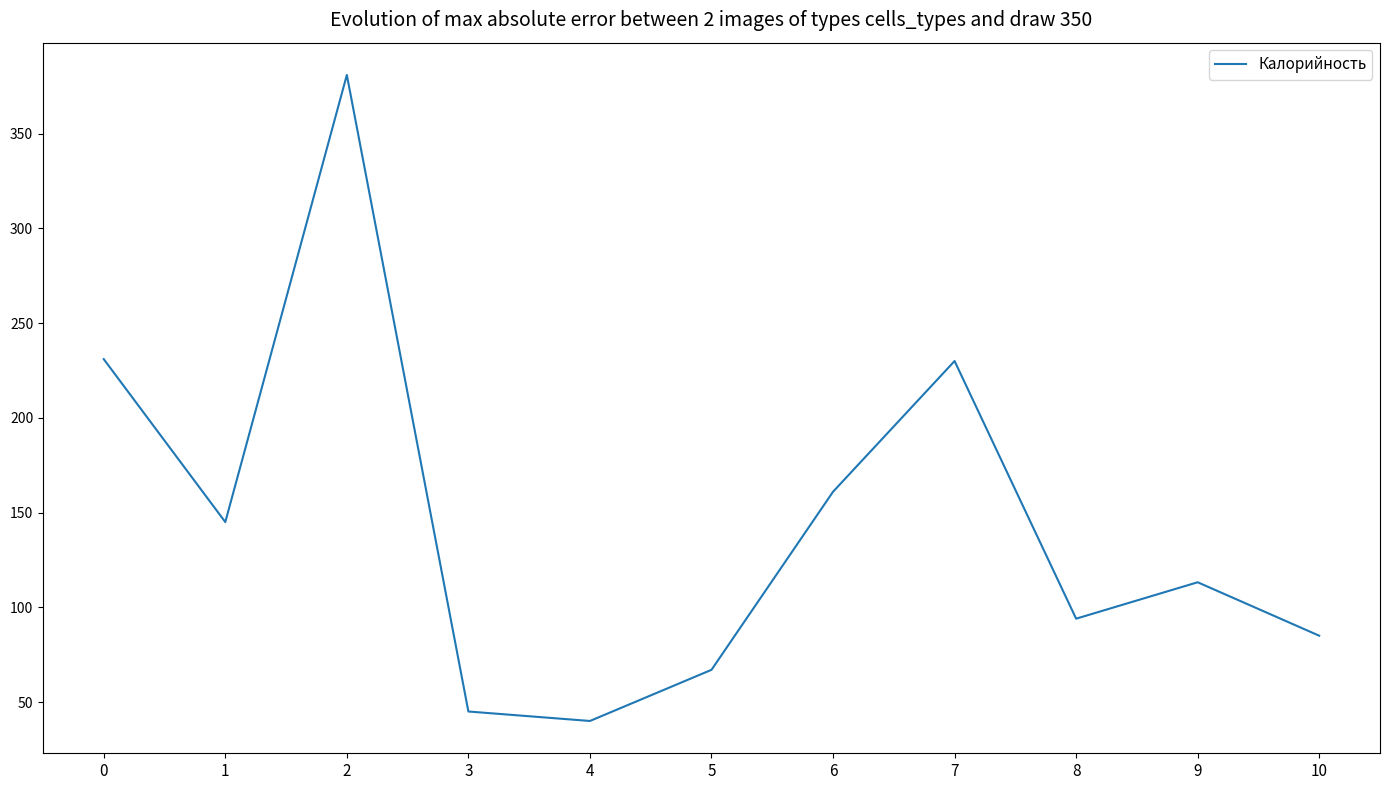

Is it true that the value at 7 is 402.2?

False